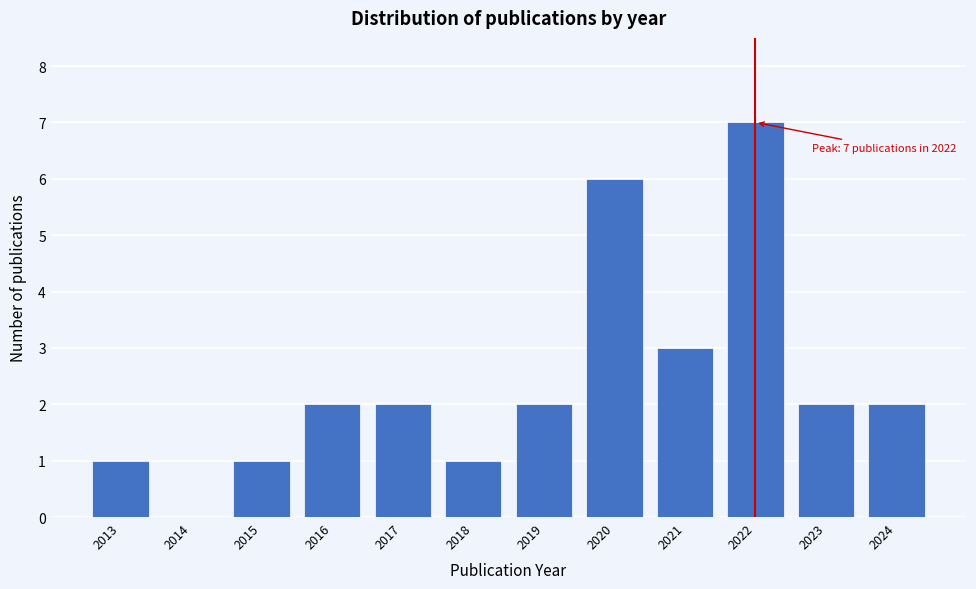

Which range on the x-axis has the tallest bar?

2021.5 to 2022.5